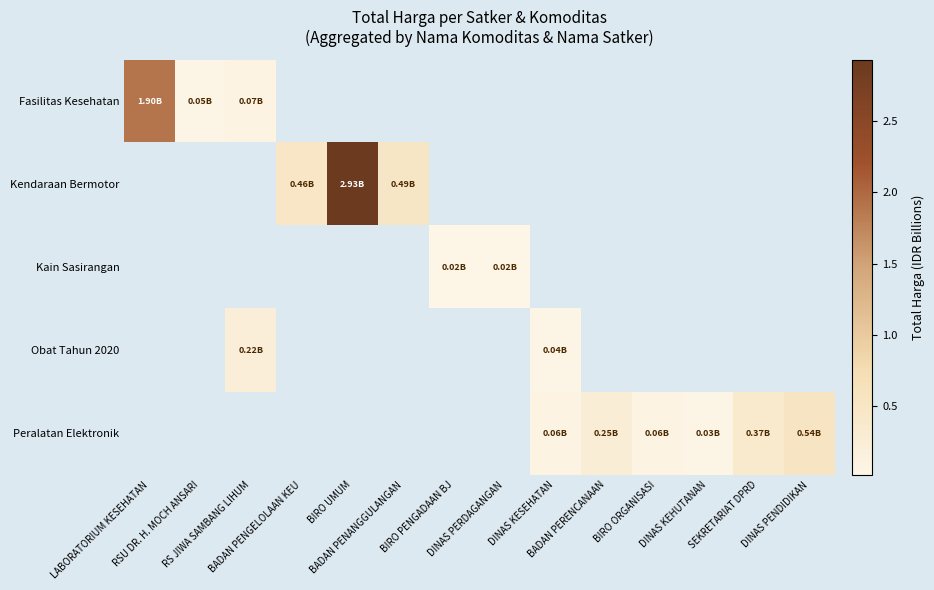

Reading left to right, list all the values displayed in this chart.

Fasilitas Kesehatan: LABORATORIUM KESEHATAN=1.9	RSU DR. H. MOCH ANSARI=0.0	RS JIWA SAMBANG LIHUM=0.1	BADAN PENGELOLAAN KEU=0.0	BIRO UMUM=0.0	BADAN PENANGGULANGAN=0.0	BIRO PENGADAAN BJ=0.0	DINAS PERDAGANGAN=0.0	DINAS KESEHATAN=0.0	BADAN PERENCANAAN=0.0	BIRO ORGANISASI=0.0	DINAS KEHUTANAN=0.0	SEKRETARIAT DPRD=0.0	DINAS PENDIDIKAN=0.0
Kendaraan Bermotor: LABORATORIUM KESEHATAN=0.0	RSU DR. H. MOCH ANSARI=0.0	RS JIWA SAMBANG LIHUM=0.0	BADAN PENGELOLAAN KEU=0.5	BIRO UMUM=2.9	BADAN PENANGGULANGAN=0.5	BIRO PENGADAAN BJ=0.0	DINAS PERDAGANGAN=0.0	DINAS KESEHATAN=0.0	BADAN PERENCANAAN=0.0	BIRO ORGANISASI=0.0	DINAS KEHUTANAN=0.0	SEKRETARIAT DPRD=0.0	DINAS PENDIDIKAN=0.0
Kain Sasirangan: LABORATORIUM KESEHATAN=0.0	RSU DR. H. MOCH ANSARI=0.0	RS JIWA SAMBANG LIHUM=0.0	BADAN PENGELOLAAN KEU=0.0	BIRO UMUM=0.0	BADAN PENANGGULANGAN=0.0	BIRO PENGADAAN BJ=0.0	DINAS PERDAGANGAN=0.0	DINAS KESEHATAN=0.0	BADAN PERENCANAAN=0.0	BIRO ORGANISASI=0.0	DINAS KEHUTANAN=0.0	SEKRETARIAT DPRD=0.0	DINAS PENDIDIKAN=0.0
Obat Tahun 2020: LABORATORIUM KESEHATAN=0.0	RSU DR. H. MOCH ANSARI=0.0	RS JIWA SAMBANG LIHUM=0.2	BADAN PENGELOLAAN KEU=0.0	BIRO UMUM=0.0	BADAN PENANGGULANGAN=0.0	BIRO PENGADAAN BJ=0.0	DINAS PERDAGANGAN=0.0	DINAS KESEHATAN=0.0	BADAN PERENCANAAN=0.0	BIRO ORGANISASI=0.0	DINAS KEHUTANAN=0.0	SEKRETARIAT DPRD=0.0	DINAS PENDIDIKAN=0.0
Peralatan Elektronik: LABORATORIUM KESEHATAN=0.0	RSU DR. H. MOCH ANSARI=0.0	RS JIWA SAMBANG LIHUM=0.0	BADAN PENGELOLAAN KEU=0.0	BIRO UMUM=0.0	BADAN PENANGGULANGAN=0.0	BIRO PENGADAAN BJ=0.0	DINAS PERDAGANGAN=0.0	DINAS KESEHATAN=0.1	BADAN PERENCANAAN=0.3	BIRO ORGANISASI=0.1	DINAS KEHUTANAN=0.0	SEKRETARIAT DPRD=0.4	DINAS PENDIDIKAN=0.5